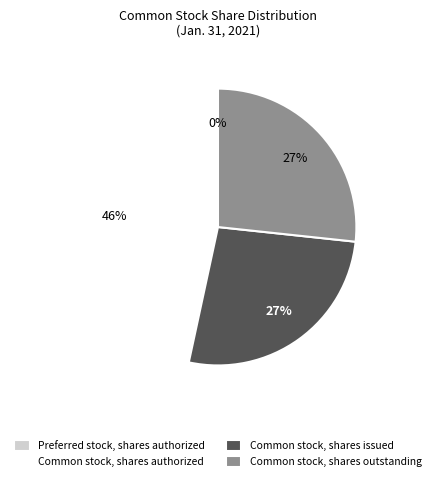

Is the sum of Common stock, shares outstanding and Common stock, shares authorized greater than half?

Yes